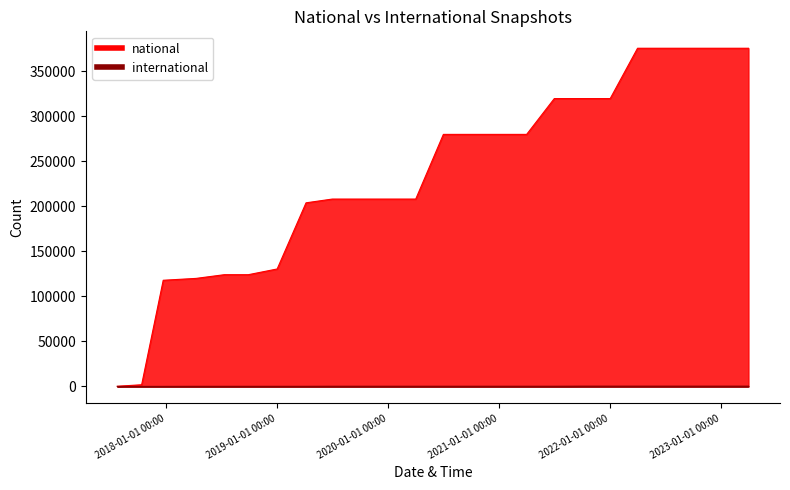

Is it true that national equals 319893 at 2022-01-01 00:00?

True